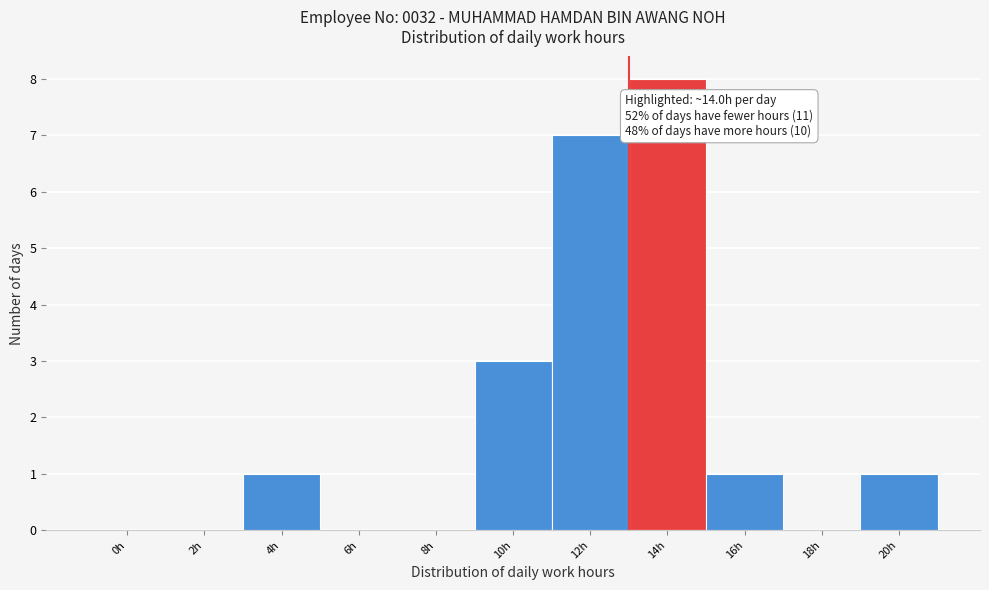

Reading left to right, list all the values displayed in this chart.

0h=0	2h=0	4h=1	6h=0	8h=0	10h=3	12h=7	14h=8	16h=1	18h=0	20h=1